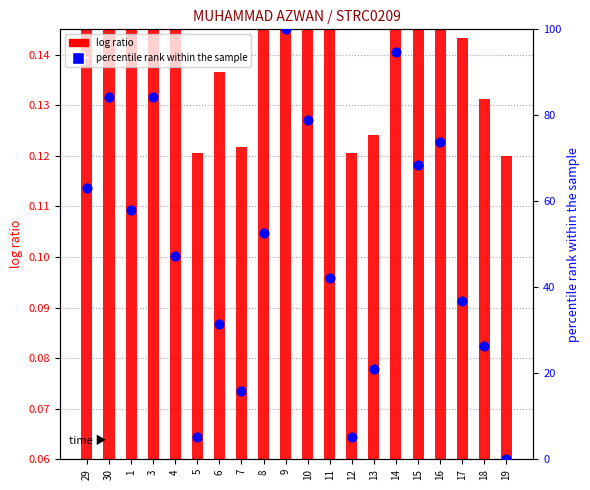

At which category is the sum across all series the highest?

9